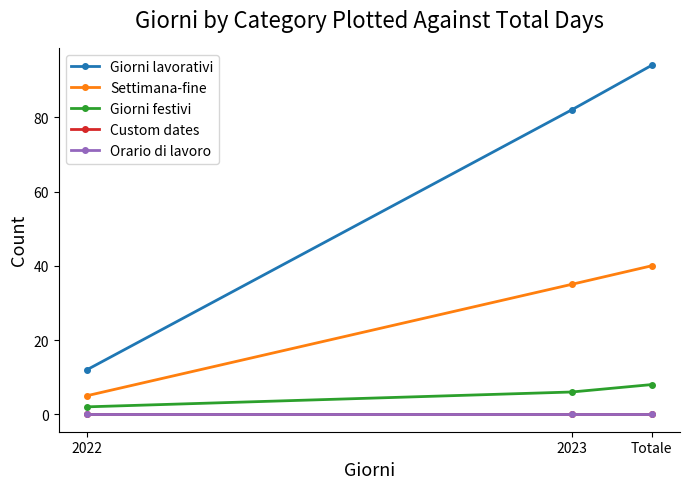

Is this an area chart (filled region under the line)?

No